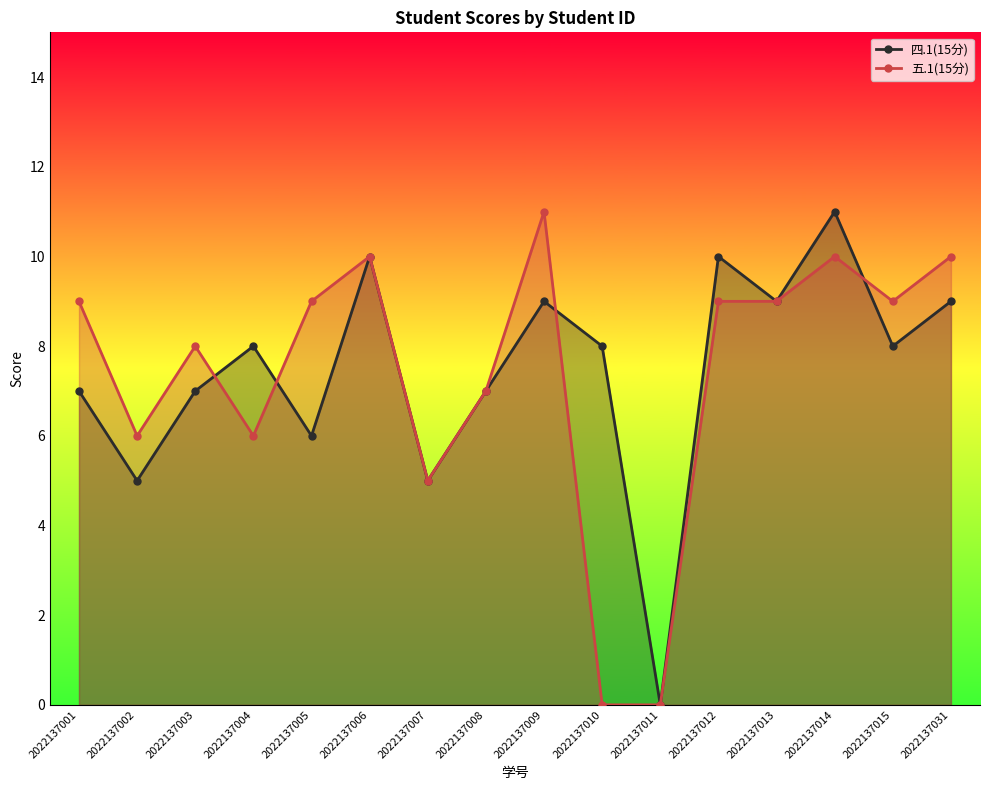

What is the difference between the highest and lowest values at 2022137001?

2